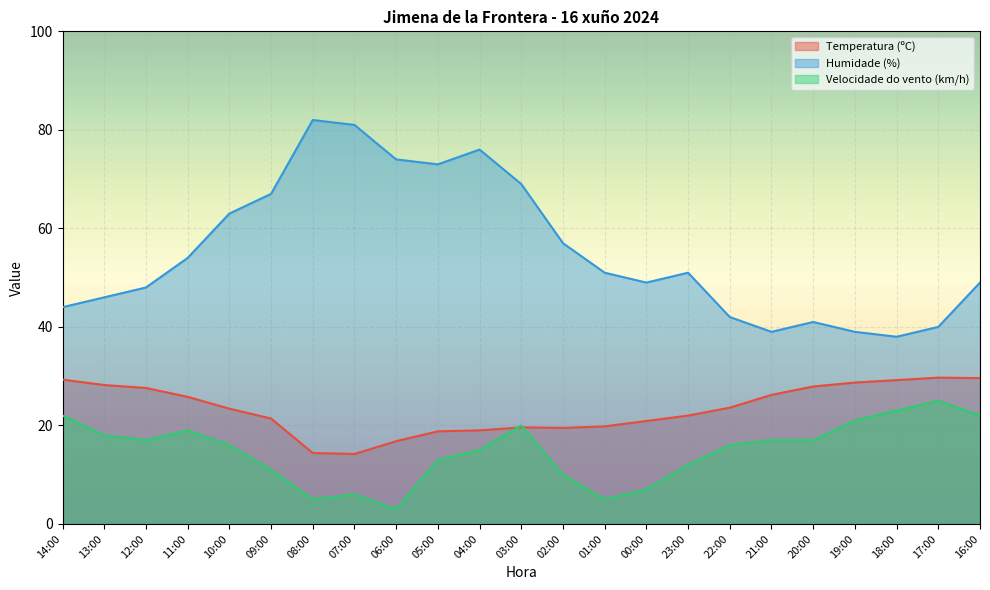

At which category does Temperatura (ºC) reach its first local valley?

07:00